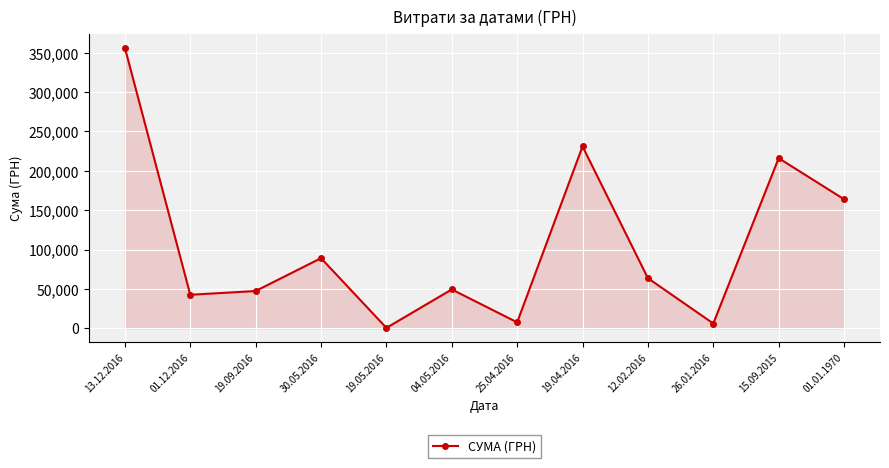

At which category does the chart reach its minimum across all series?

19.05.2016